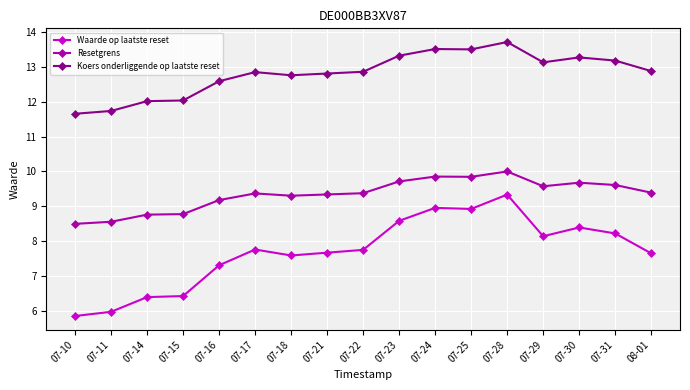

What is the label of the 9th point from the right?

07-22